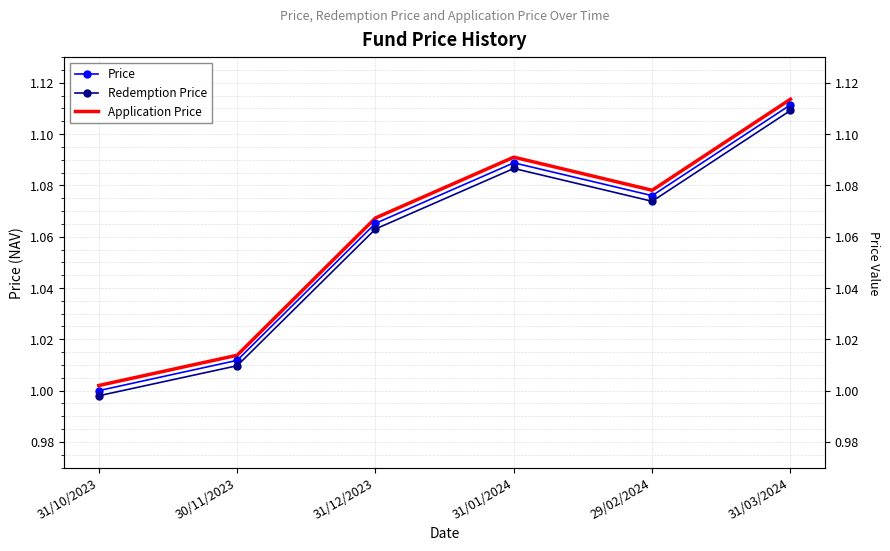

Between 31/10/2023 and 31/01/2024, which series saw the biggest shift?

Application Price